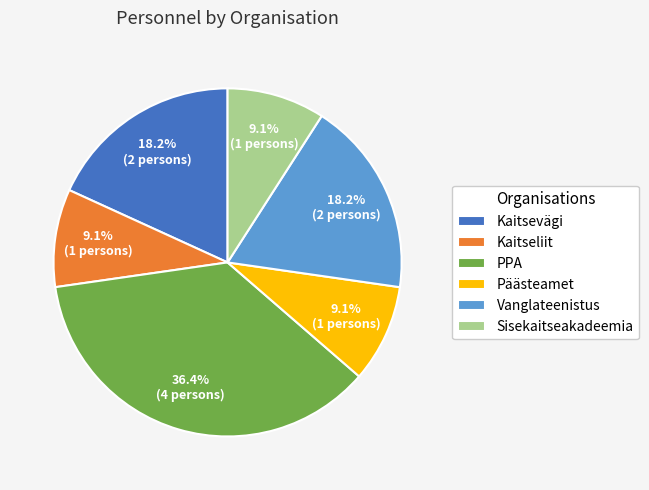

Is there a majority slice in this chart?

No